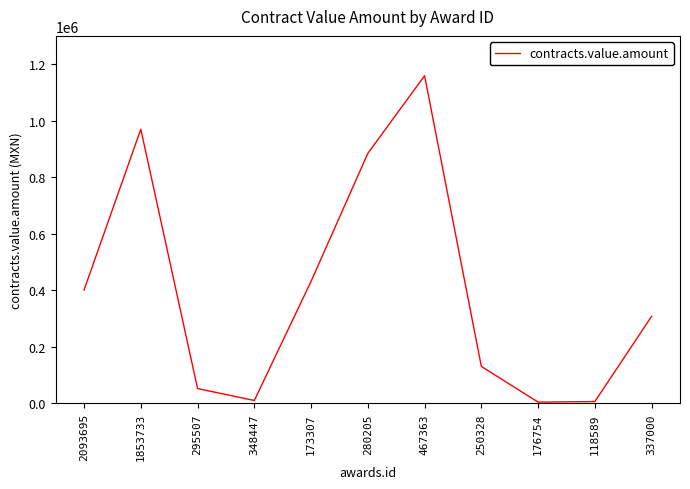

Approximately how many times larger is the value at 337000 compared to 467363?

0.3